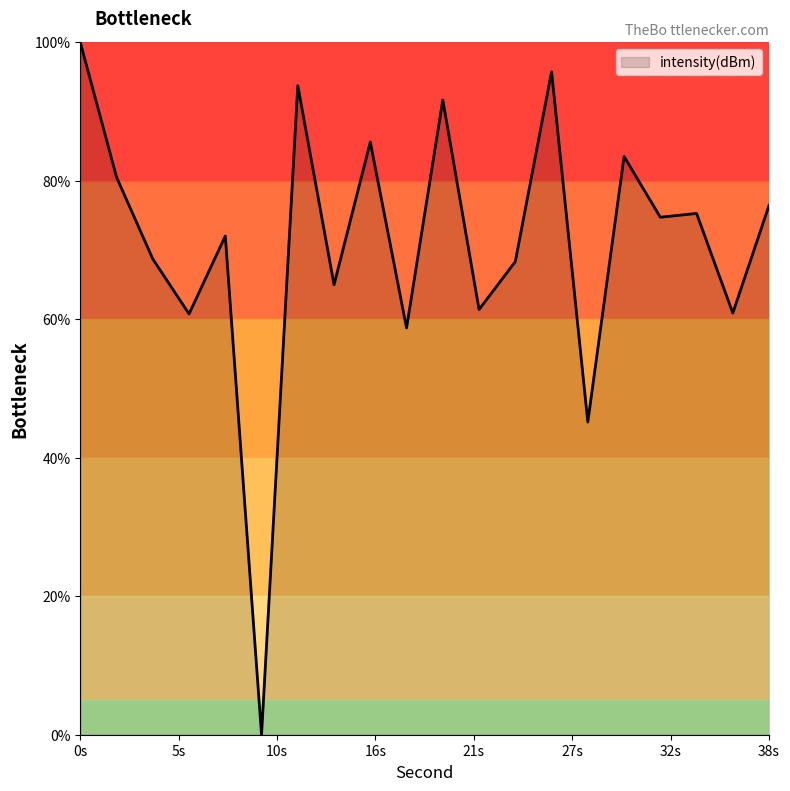

What is the difference between the maximum and minimum values?

100.0